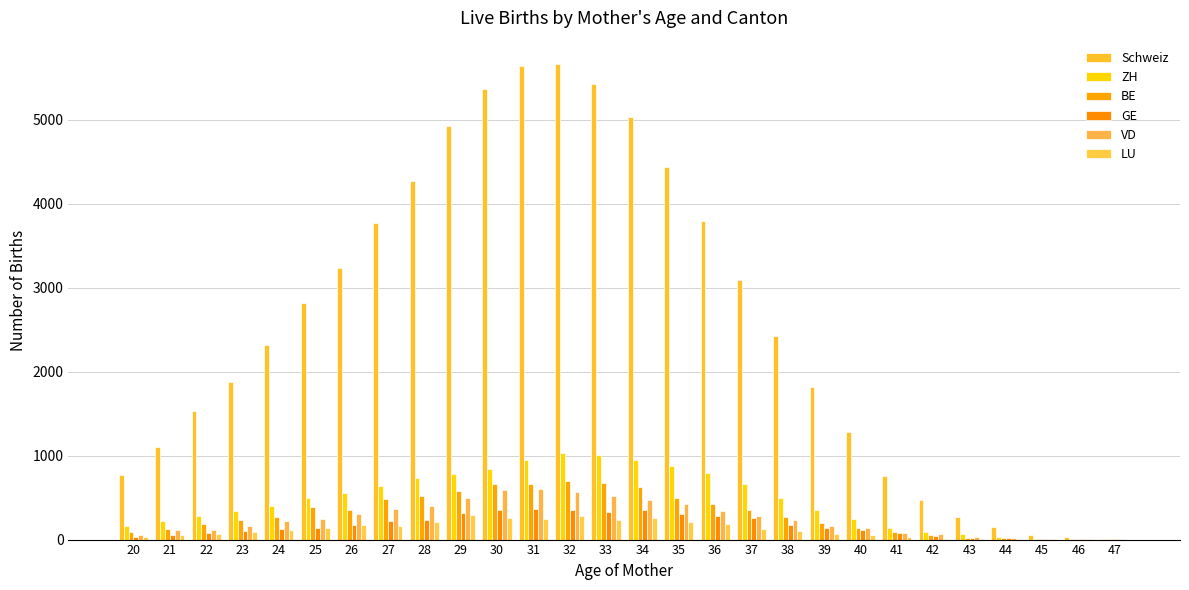

Reading left to right, transcribe all the data shown in this chart.

Schweiz: 20=764	21=1108	22=1525	23=1879	24=2314	25=2815	26=3235	27=3767	28=4270	29=4927	30=5367	31=5636	32=5656	33=5428	34=5029	35=4430	36=3794	37=3087	38=2423	39=1816	40=1282	41=761	42=470	43=263	44=150	45=52	46=27	47=10
ZH: 20=162	21=217	22=276	23=336	24=397	25=497	26=557	27=638	28=731	29=783	30=841	31=944	32=1026	33=1003	34=945	35=881	36=789	37=660	38=492	39=348	40=245	41=138	42=94	43=61	44=28	45=11	46=7	47=3
BE: 20=85	21=124	22=181	23=230	24=273	25=384	26=351	27=484	28=522	29=577	30=661	31=660	32=696	33=677	34=628	35=496	36=424	37=357	38=271	39=197	40=135	41=90	42=51	43=24	44=18	45=5	46=2	47=1
GE: 20=32	21=52	22=79	23=100	24=121	25=143	26=168	27=221	28=228	29=318	30=355	31=359	32=355	33=334	34=351	35=304	36=279	37=258	38=177	39=139	40=114	41=78	42=45	43=22	44=21	45=4	46=6	47=2
VD: 20=59	21=109	22=110	23=165	24=220	25=249	26=305	27=364	28=399	29=500	30=595	31=599	32=569	33=513	34=468	35=421	36=339	37=285	38=233	39=165	40=141	41=79	42=61	43=27	44=13	45=4	46=1	47=1
LU: 20=31	21=59	22=71	23=94	24=116	25=139	26=171	27=166	28=207	29=290	30=258	31=243	32=285	33=236	34=253	35=214	36=182	37=131	38=103	39=71	40=55	41=34	42=9	43=12	44=5	45=1	46=3	47=0